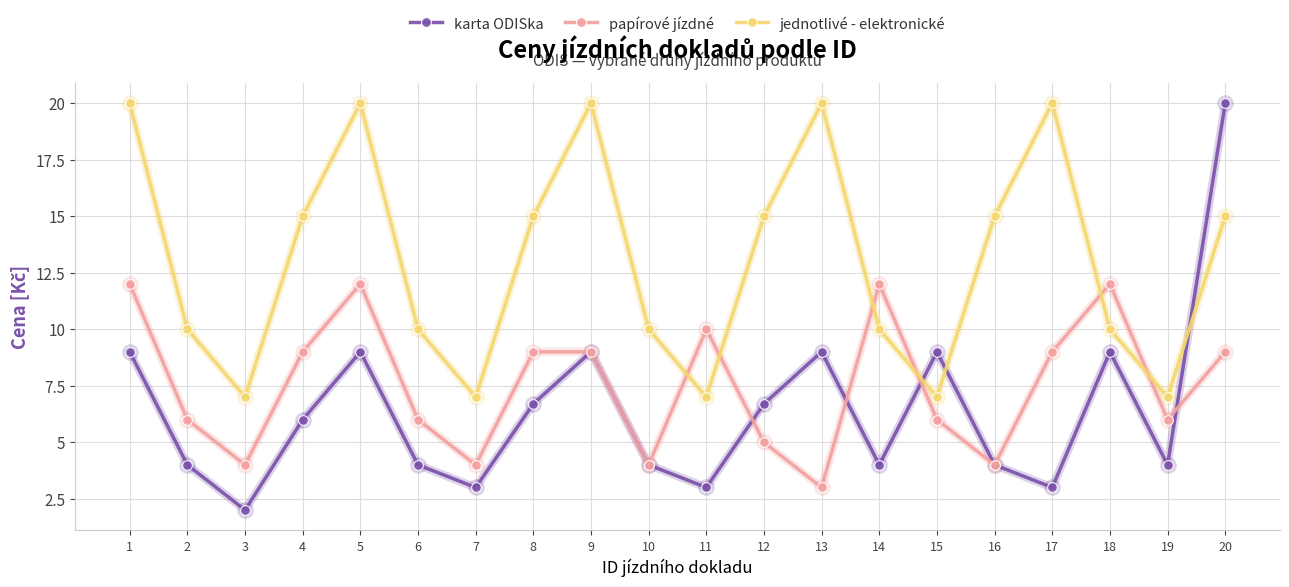

Which series has the largest range (max minus min)?

karta ODISka